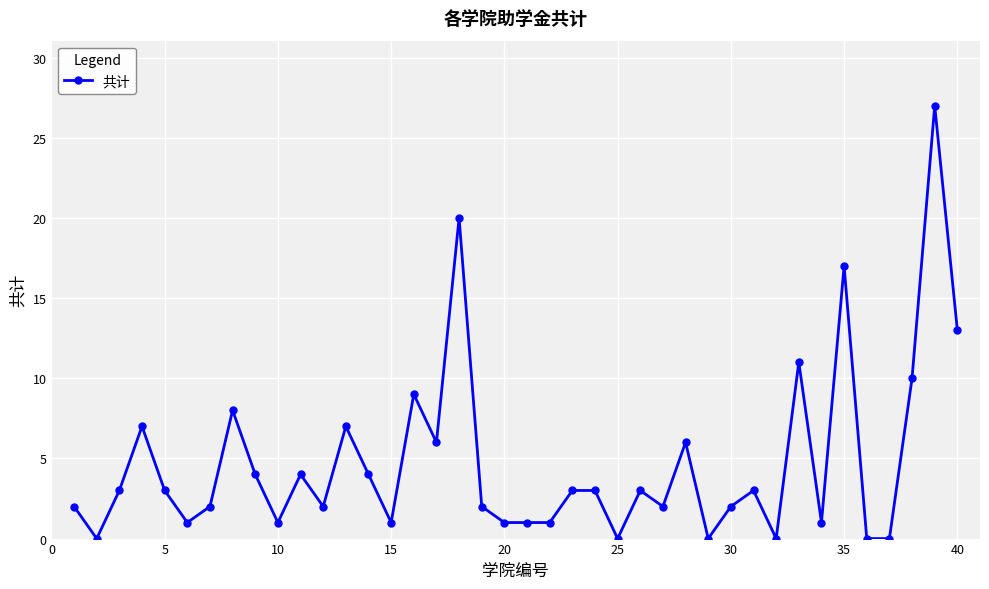

Reading right to left, extract all data points from this chart.

13	27	10	0	0	17	1	11	0	3	2	0	6	2	3	0	3	3	1	1	1	2	20	6	9	1	4	7	2	4	1	4	8	2	1	3	7	3	0	2